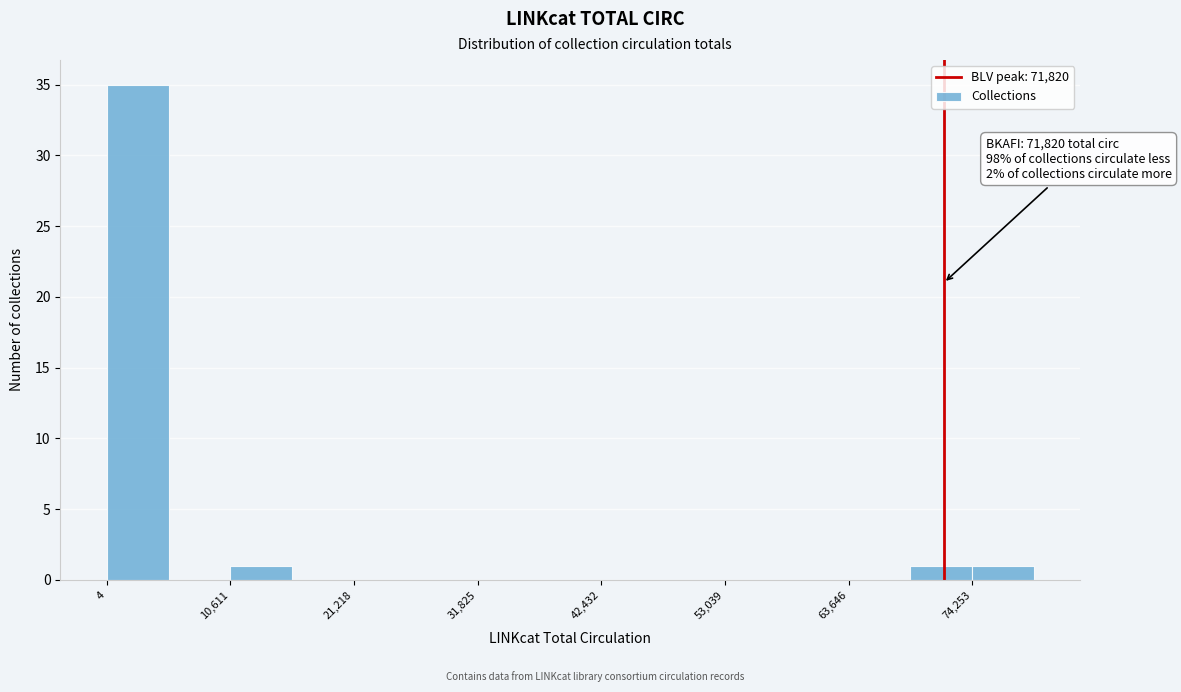

Read against the x-axis, roughly where is the centre of the tallest bar?

2000